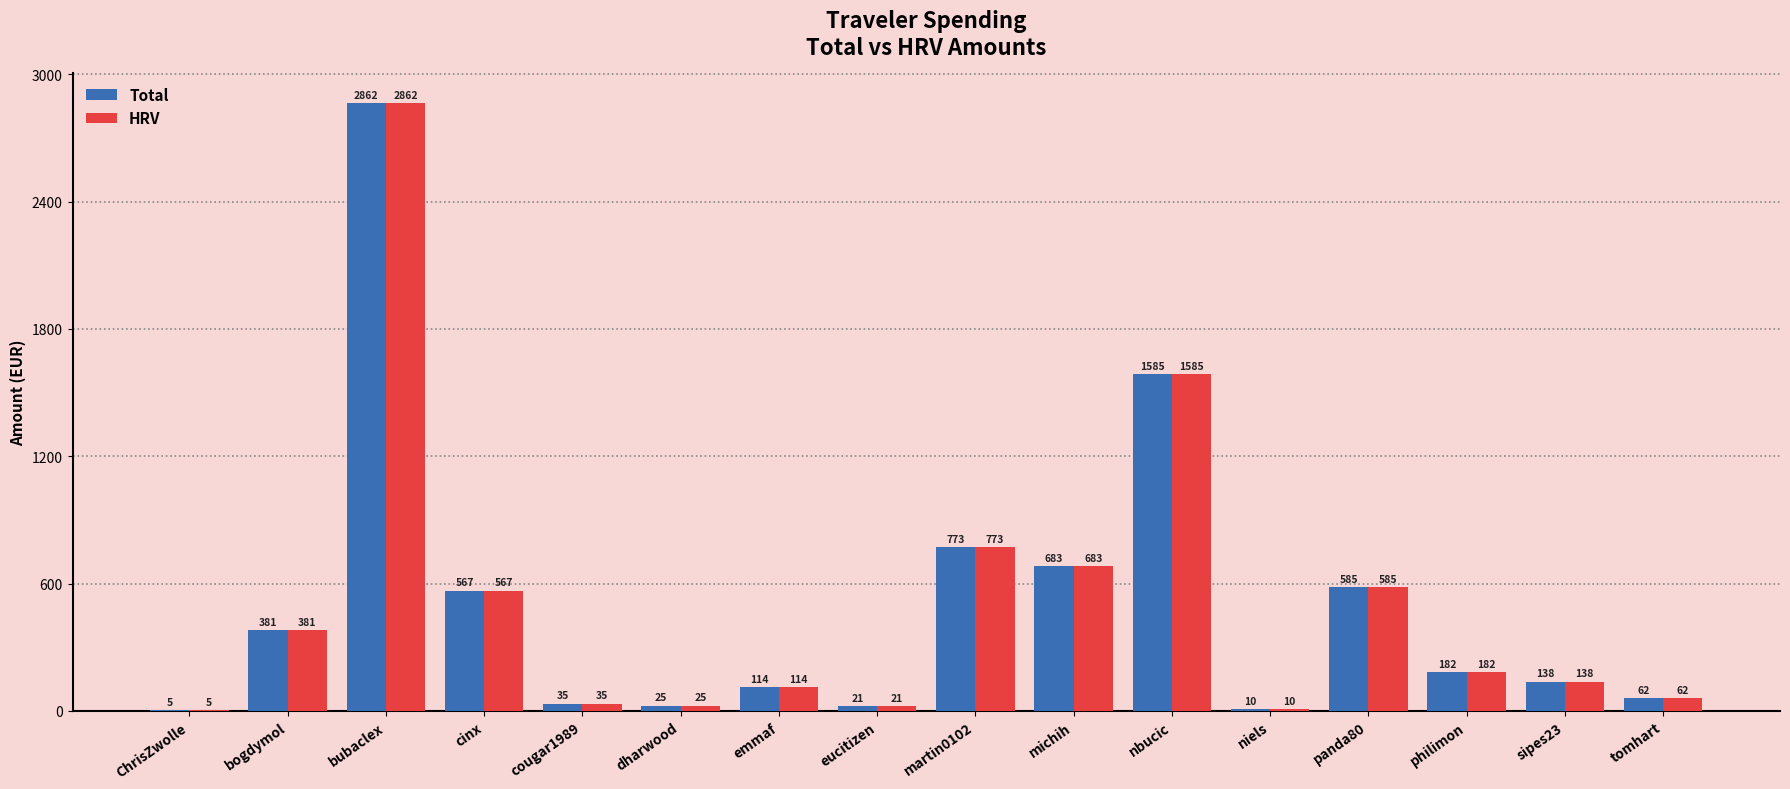

What value does the HRV series have at dharwood?

25.5